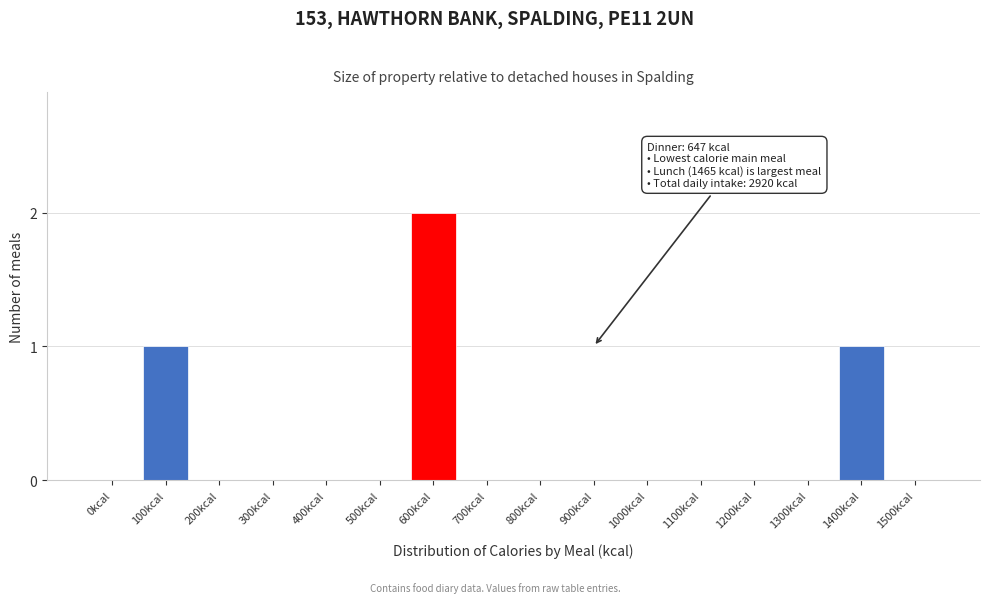

Reading right to left, list all the values displayed in this chart.

1500kcal=0	1400kcal=1	1300kcal=0	1200kcal=0	1100kcal=0	1000kcal=0	900kcal=0	800kcal=0	700kcal=0	600kcal=2	500kcal=0	400kcal=0	300kcal=0	200kcal=0	100kcal=1	0kcal=0